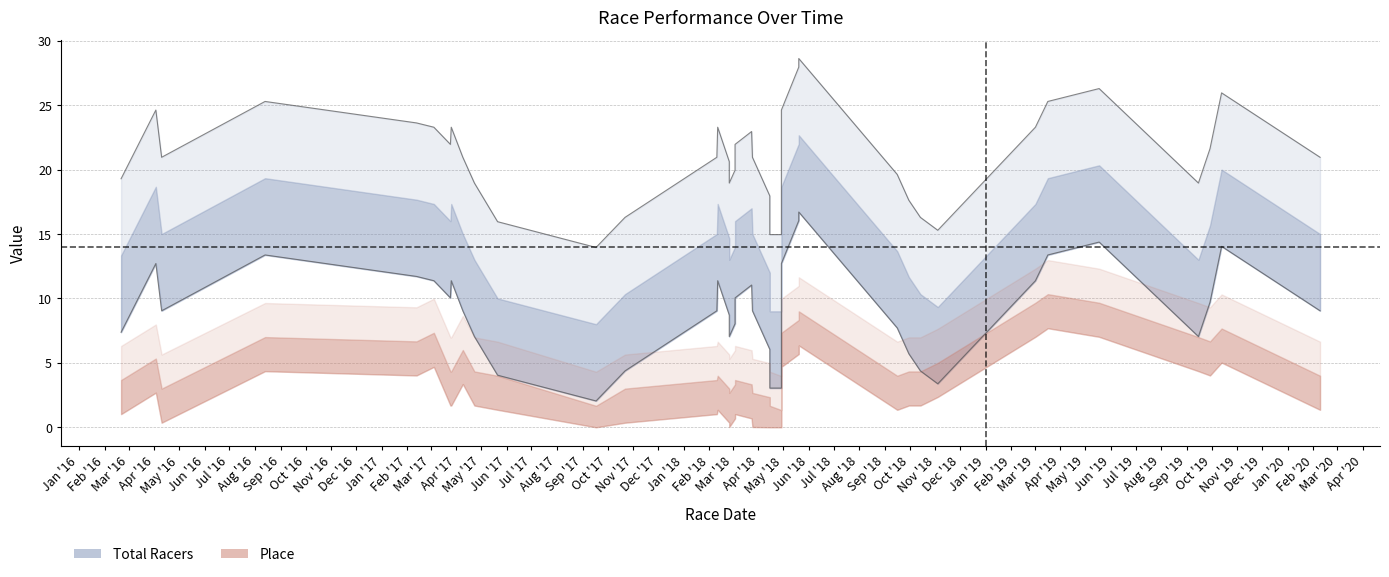

How many data points does each series have?

38